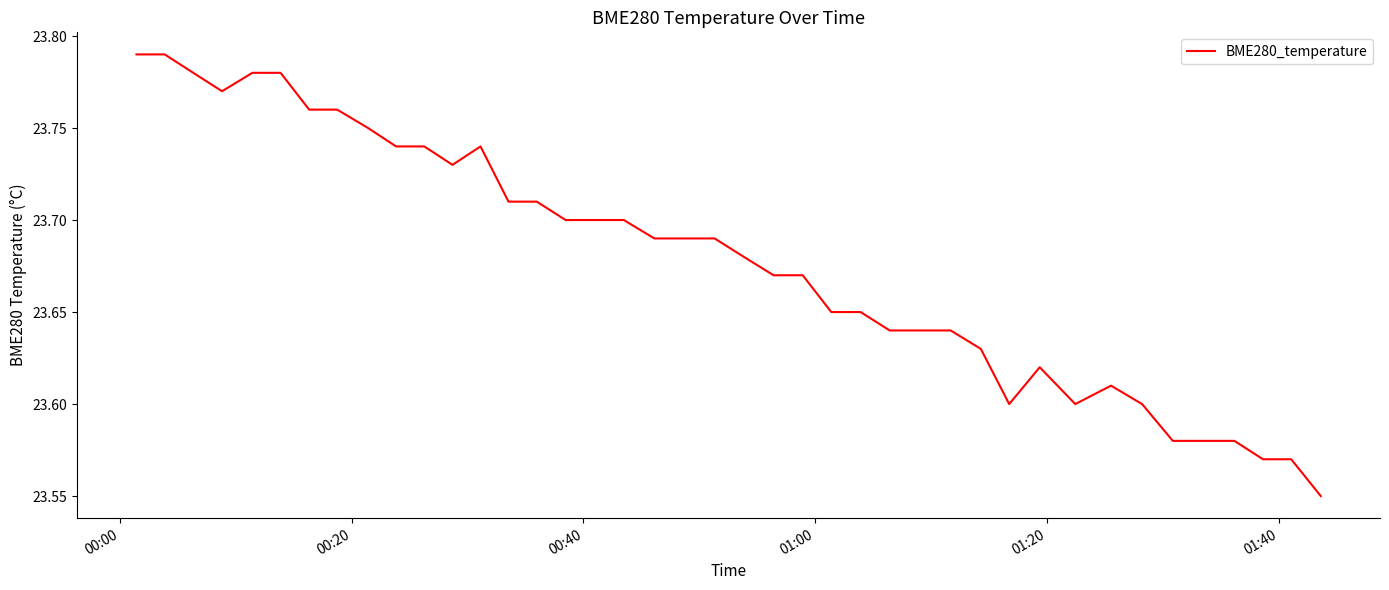

What is the smallest value displayed?

23.6